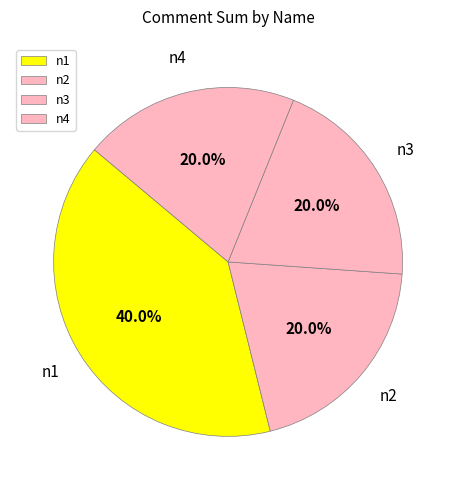

Does n1 account for over 50% of the chart?

No